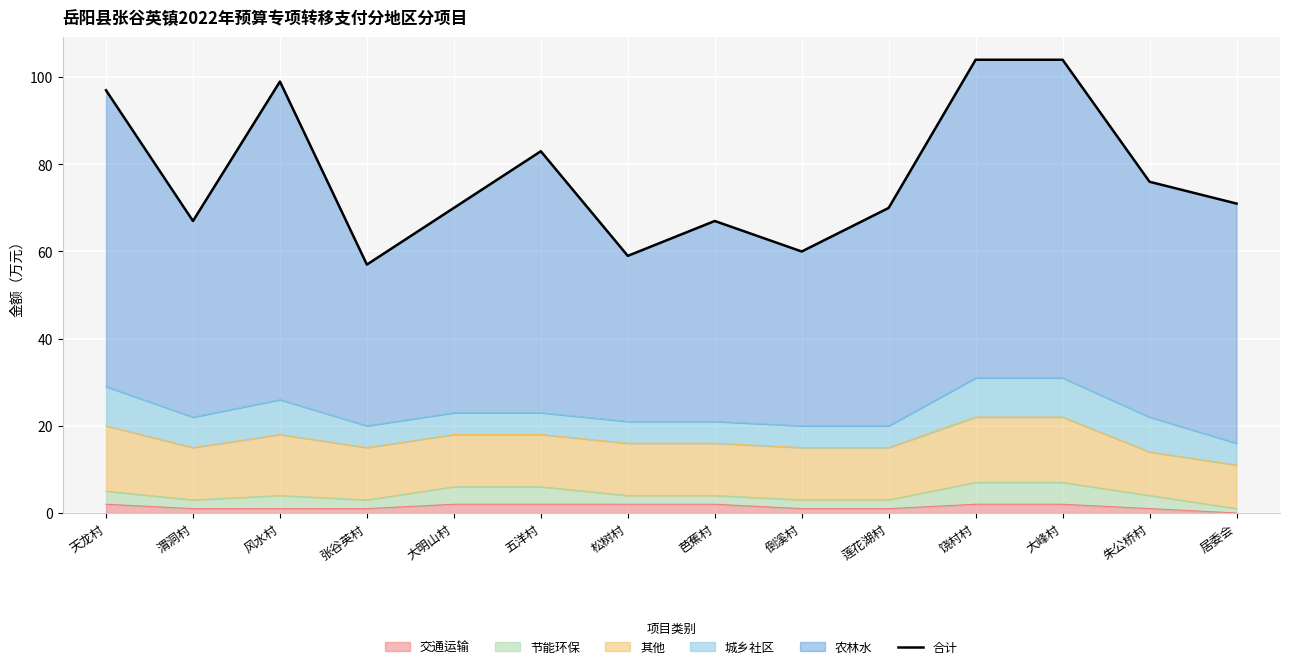

What is the sum of the values at 松树村 and 莲花湖村?

129